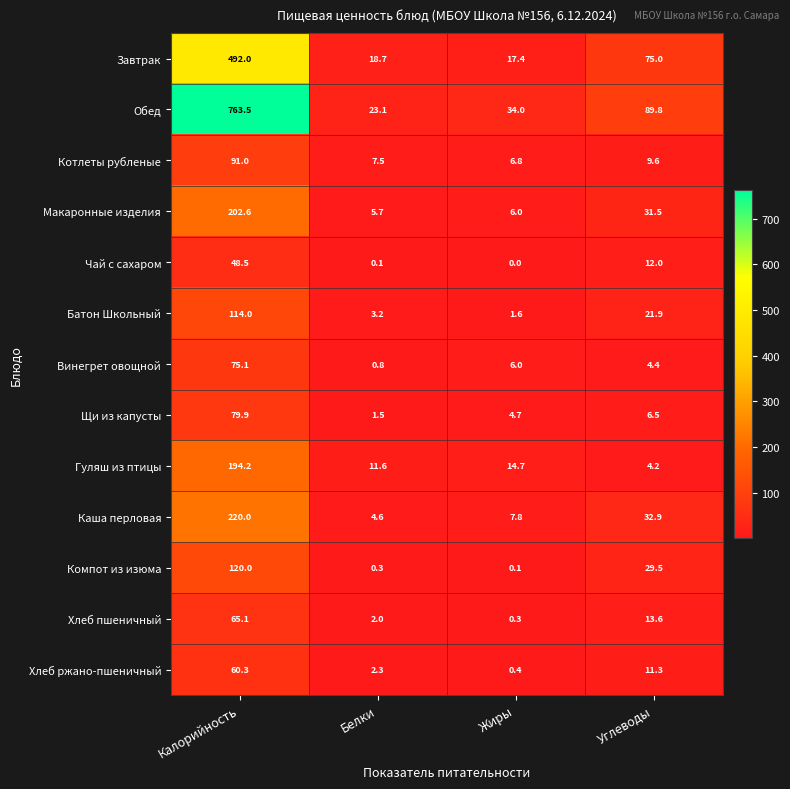

Which series has the largest total across all categories?

Обед